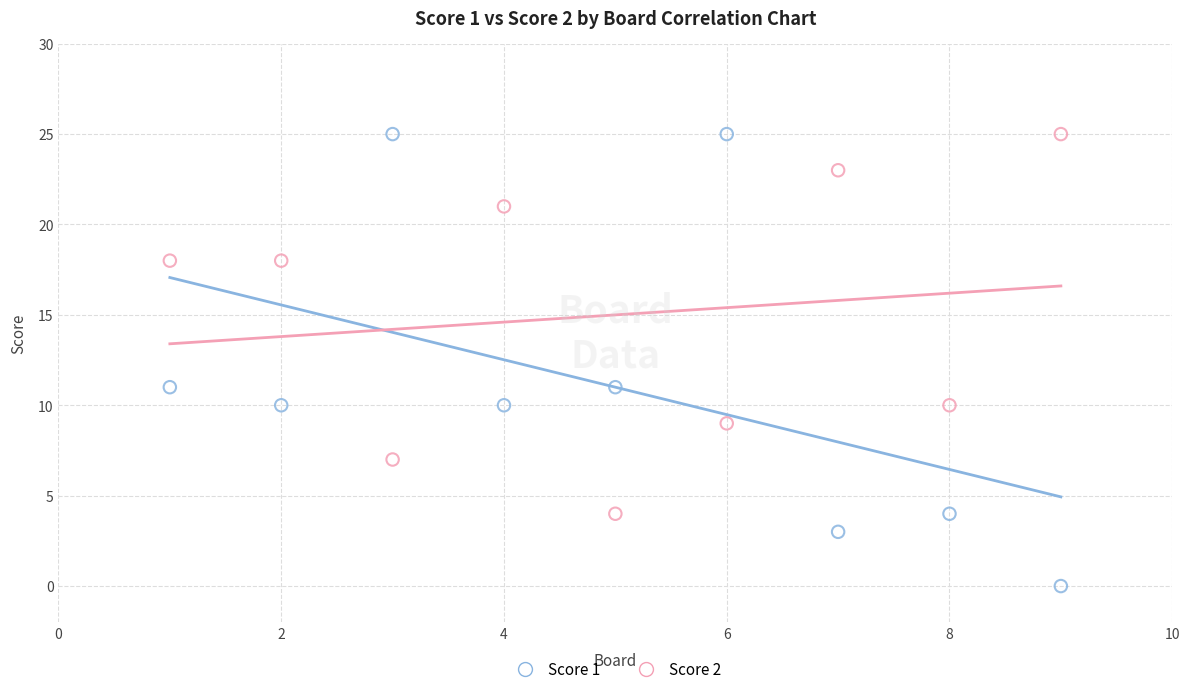

What are all the series names shown in the legend?

Score 1, Score 2